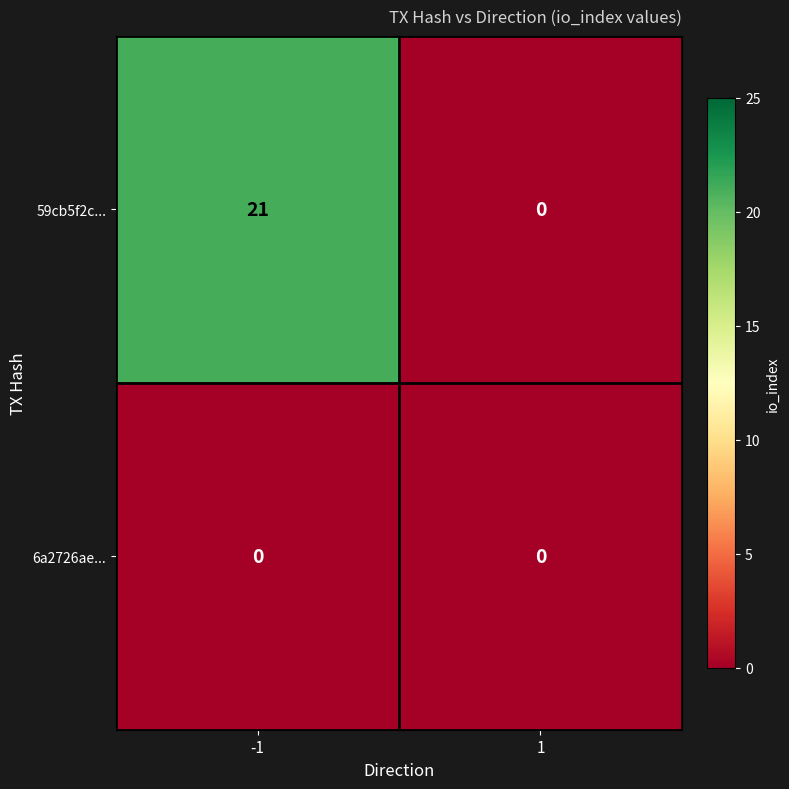

List the series in order of their peak value, highest first.

59cb5f2c..., 6a2726ae...